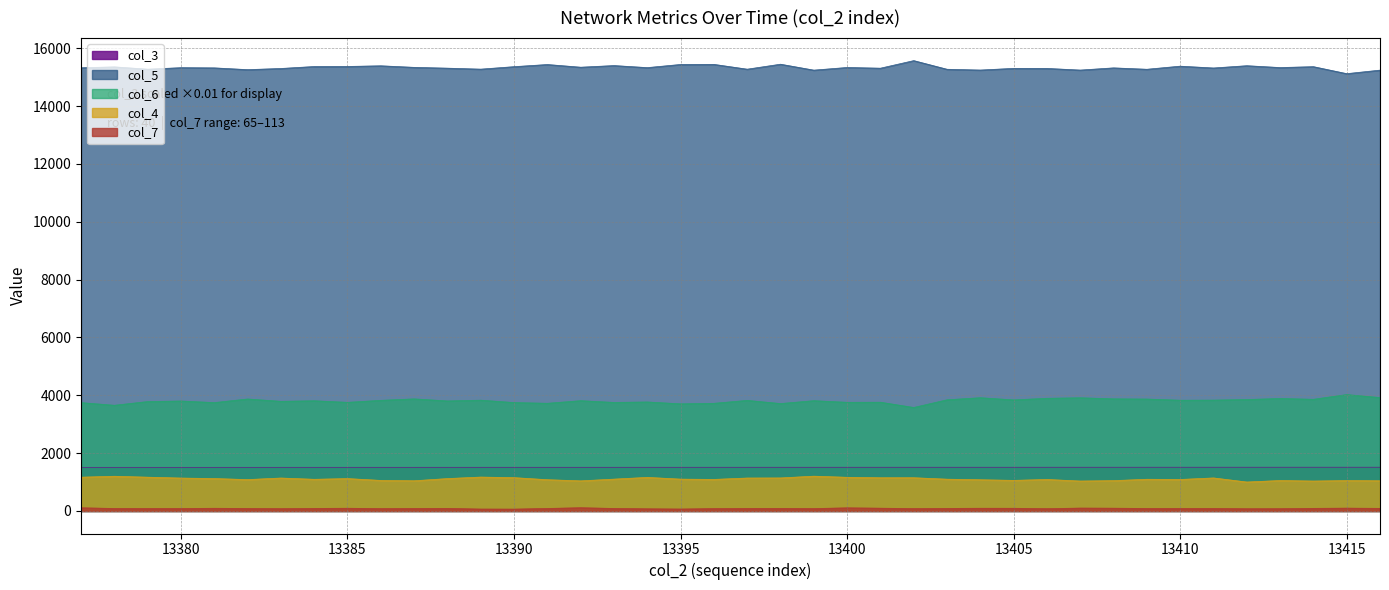

What is the difference between the maximum and minimum values in the col_3 series?

4.4